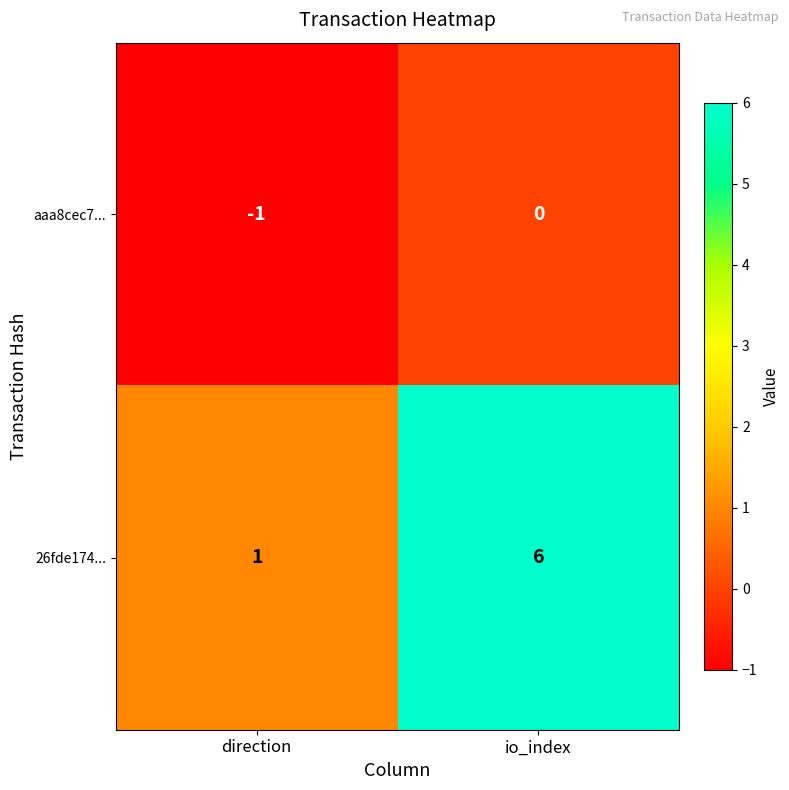

The aaa8cec7... series shows 1 at io_index. True or false?

False